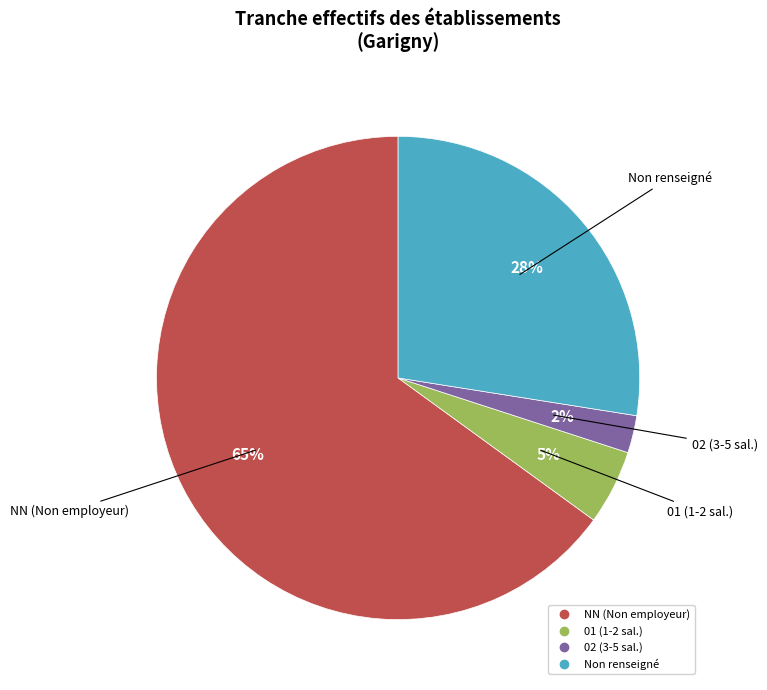

Does any single category account for the majority?

Yes